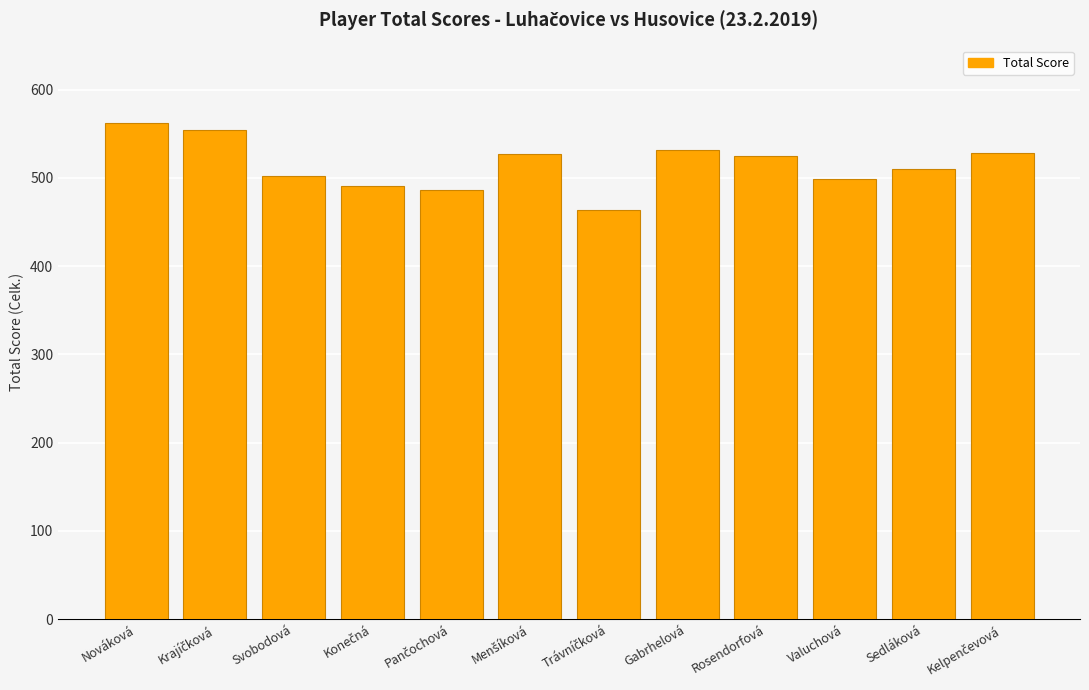

What is the label of the 5th bar from the right?

Gabrhelová